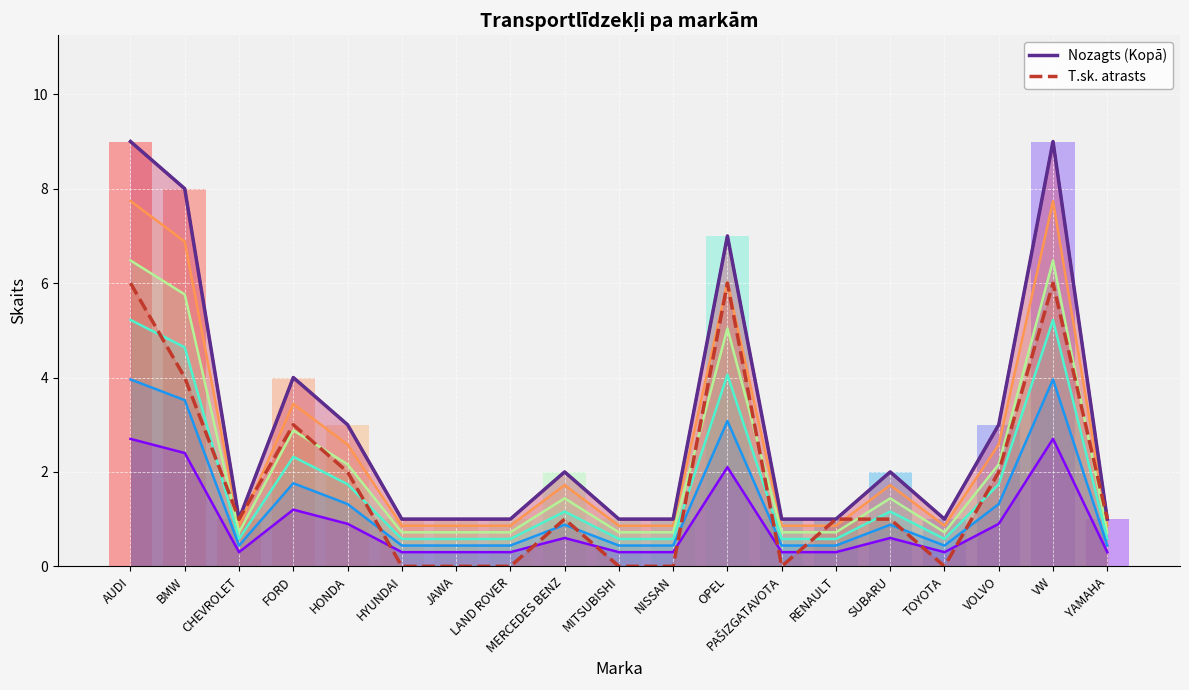

Which series has the largest range (max minus min)?

Nozagts (Kopā)